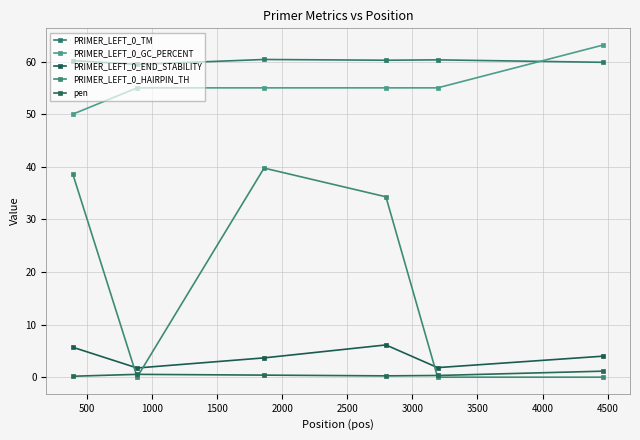

Reading right to left, extract all data points from this chart.

PRIMER_LEFT_0_TM: 59.9	60.3	60.3	60.4	59.5	60.2
PRIMER_LEFT_0_GC_PERCENT: 63.2	55.0	55.0	55.0	55.0	50.0
PRIMER_LEFT_0_END_STABILITY: 4.0	1.8	6.1	3.7	1.8	5.7
PRIMER_LEFT_0_HAIRPIN_TH: 0.0	0.0	34.3	39.8	0.0	38.6
pen: 1.1	0.3	0.3	0.4	0.5	0.2